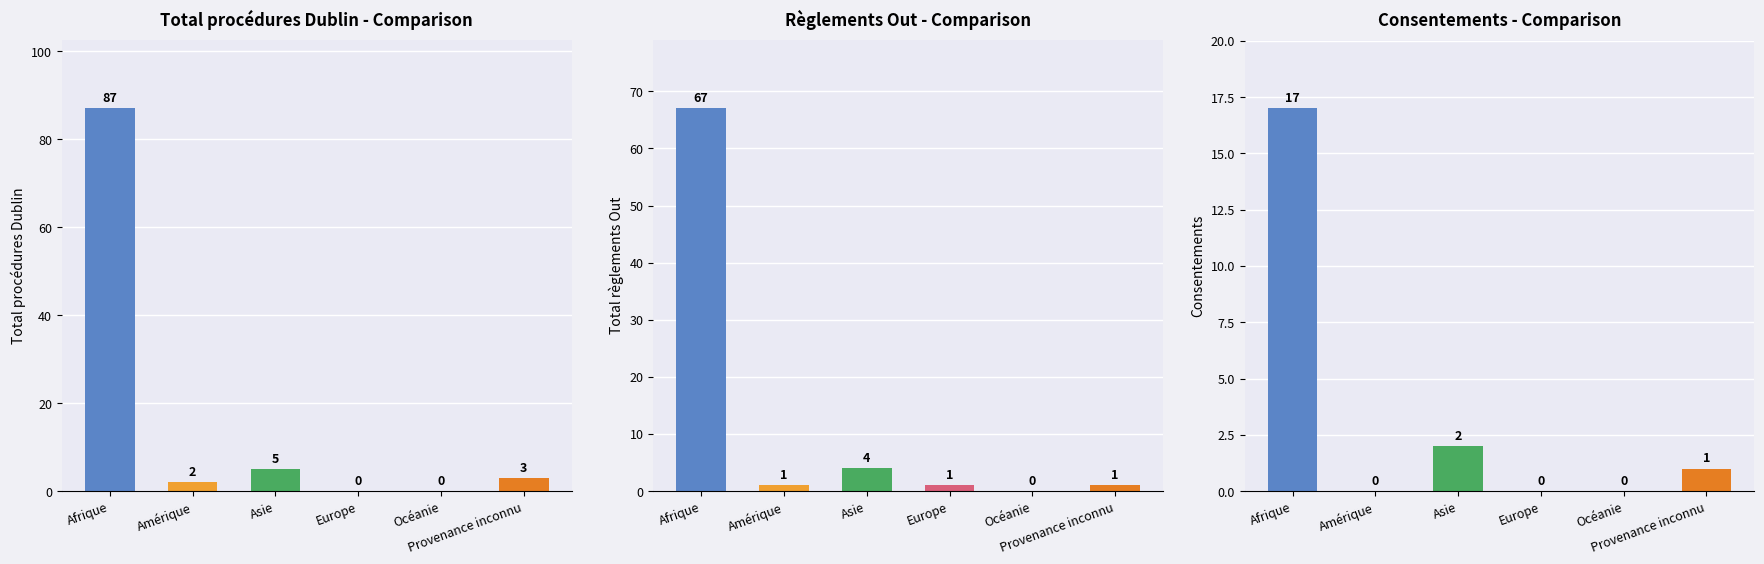

What is the label of the 2nd bar from the right?

Océanie